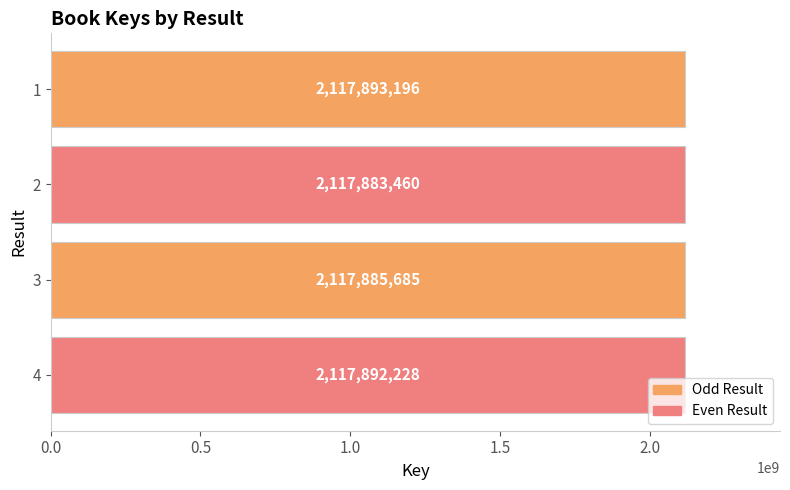

Between 4 and 2, which is larger?

4